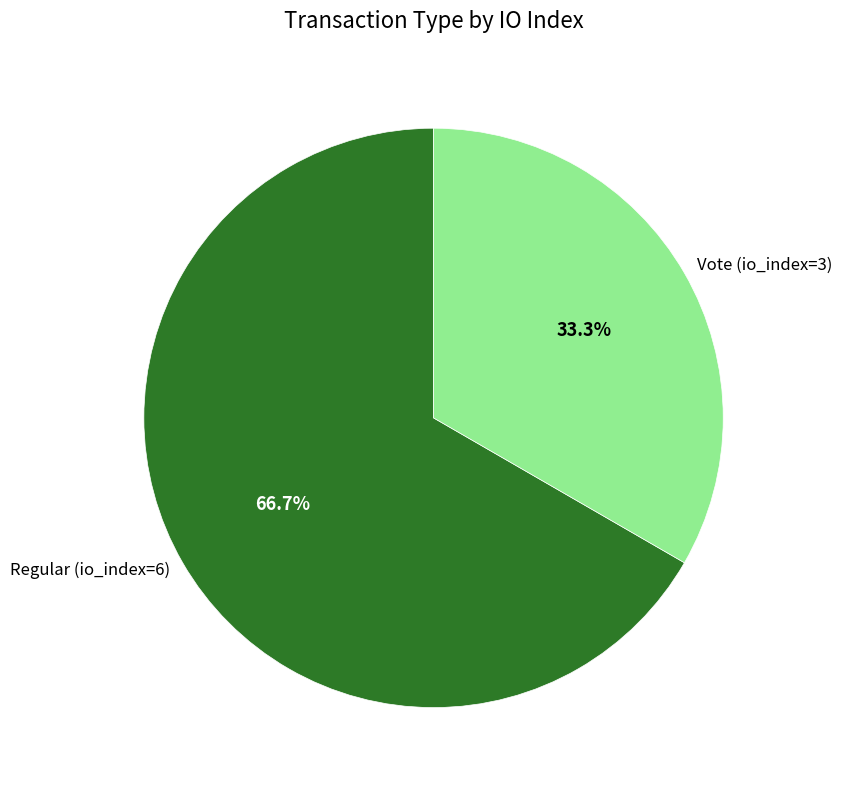

To the nearest percent, what is the difference between the largest and smallest slice percentages?

33%